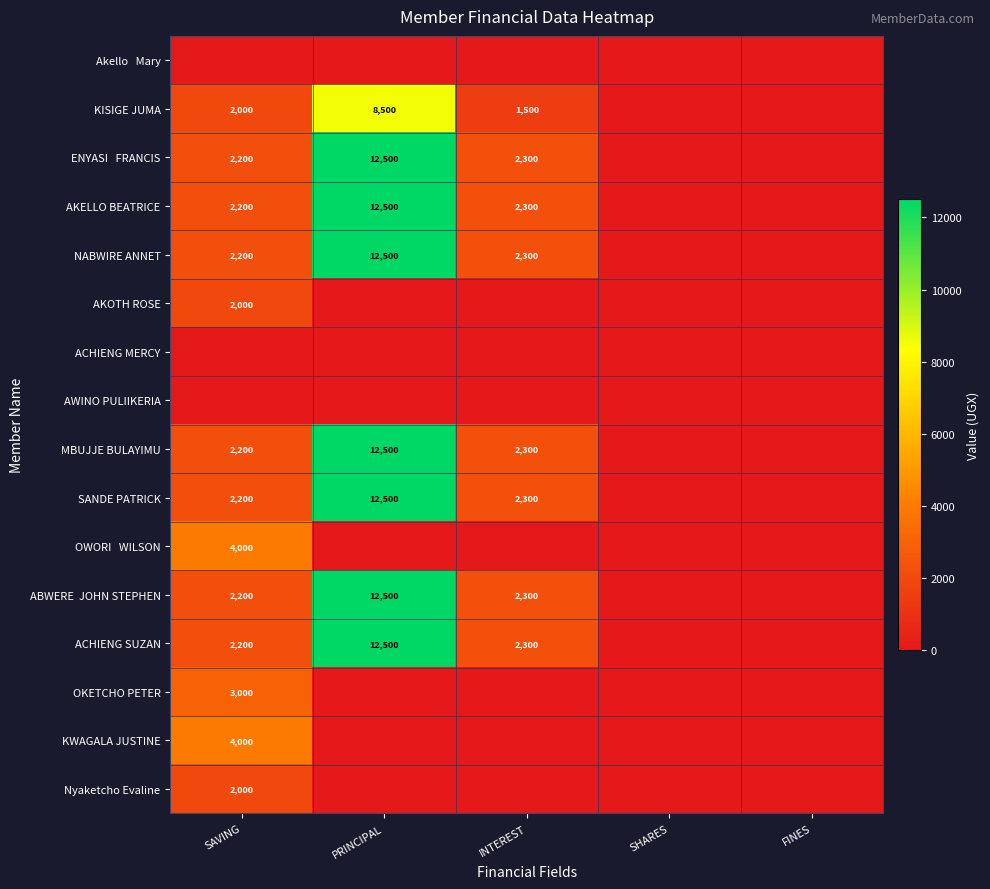

What is the difference between the highest and lowest values at SAVING?

4000